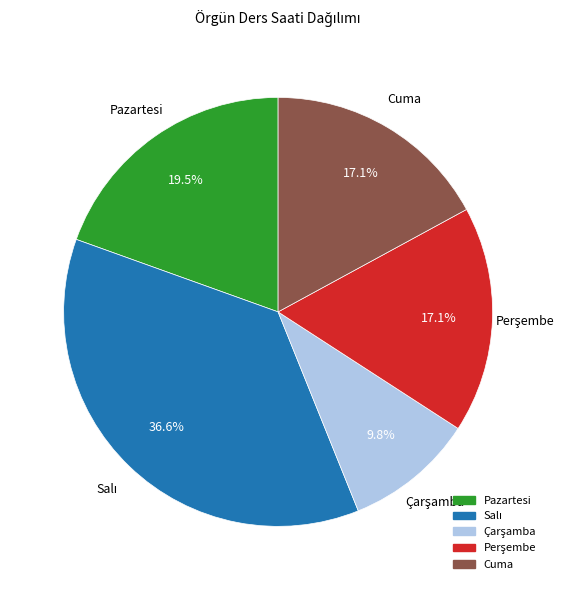

Approximately how many times larger is the value at Cuma compared to Pazartesi?

0.9